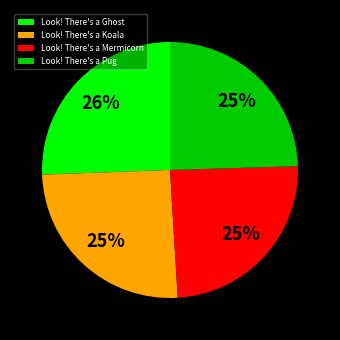

Count the number of slices in the pie.

4